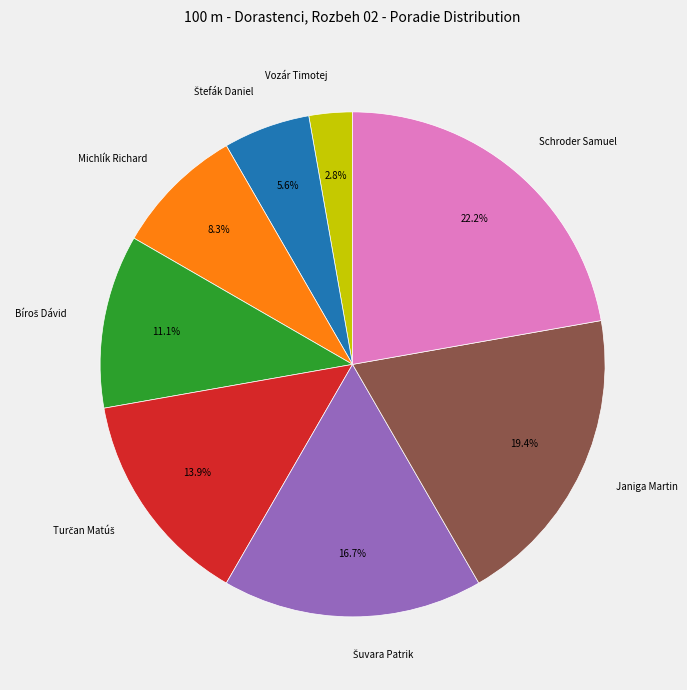

How much of the chart is everything except Schroder Samuel?

77.8%